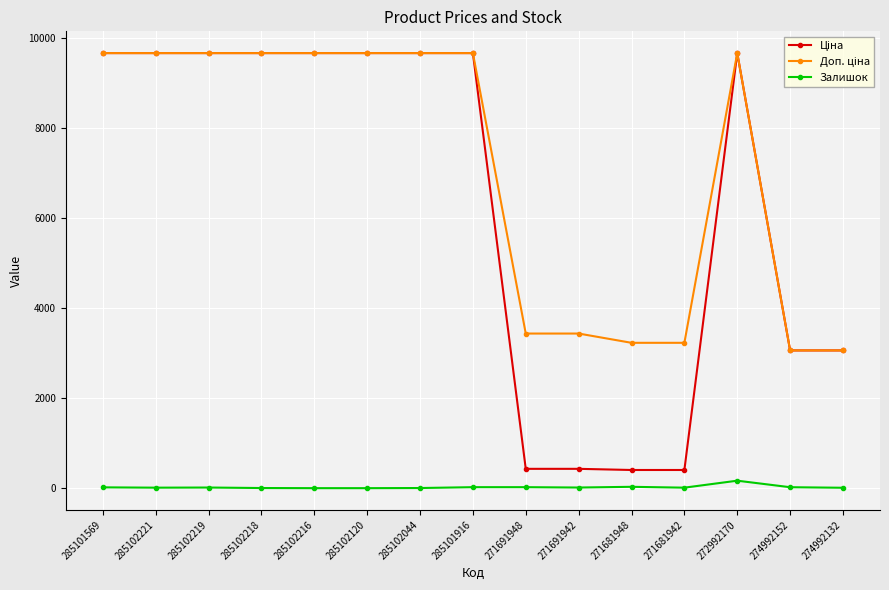

How many distinct data groups are displayed?

3